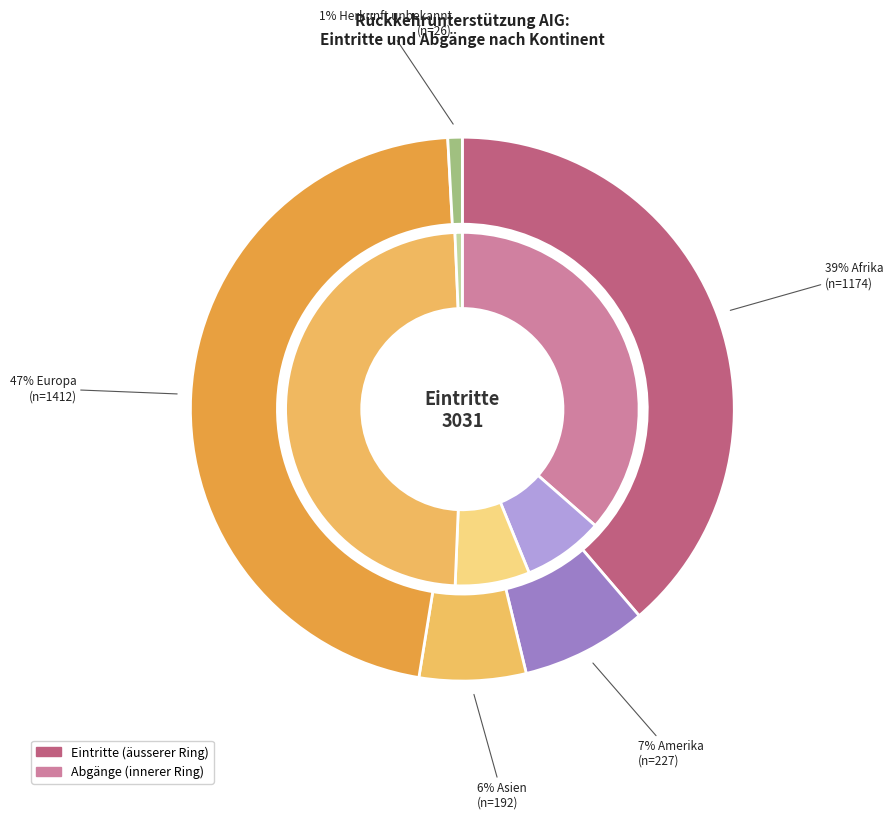

Does any single category account for the majority?

No